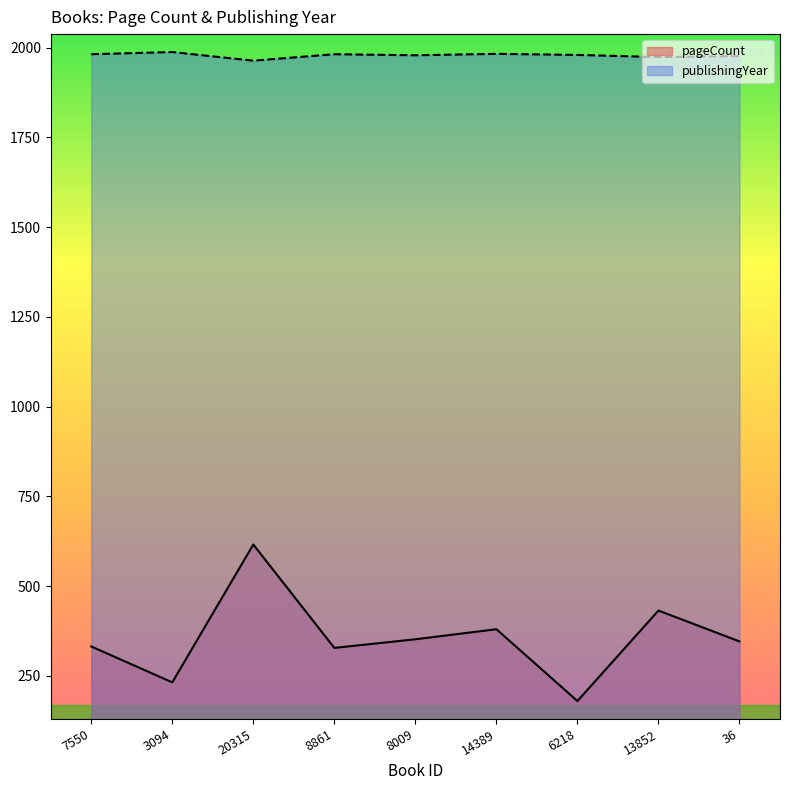

At which label does pageCount reach its minimum?

6218